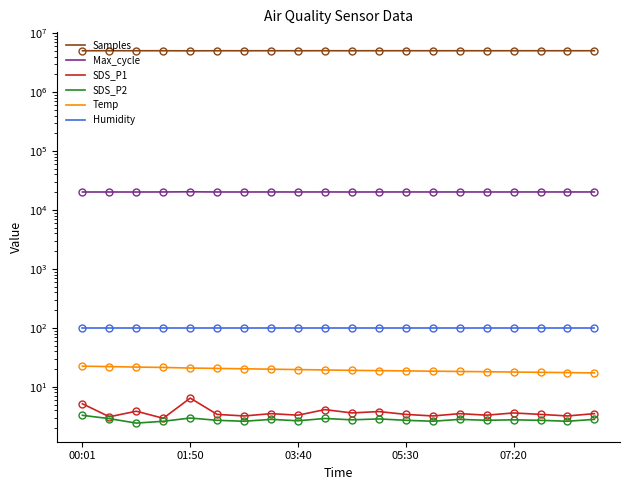

Which category has the highest value in the Temp series?

00:01